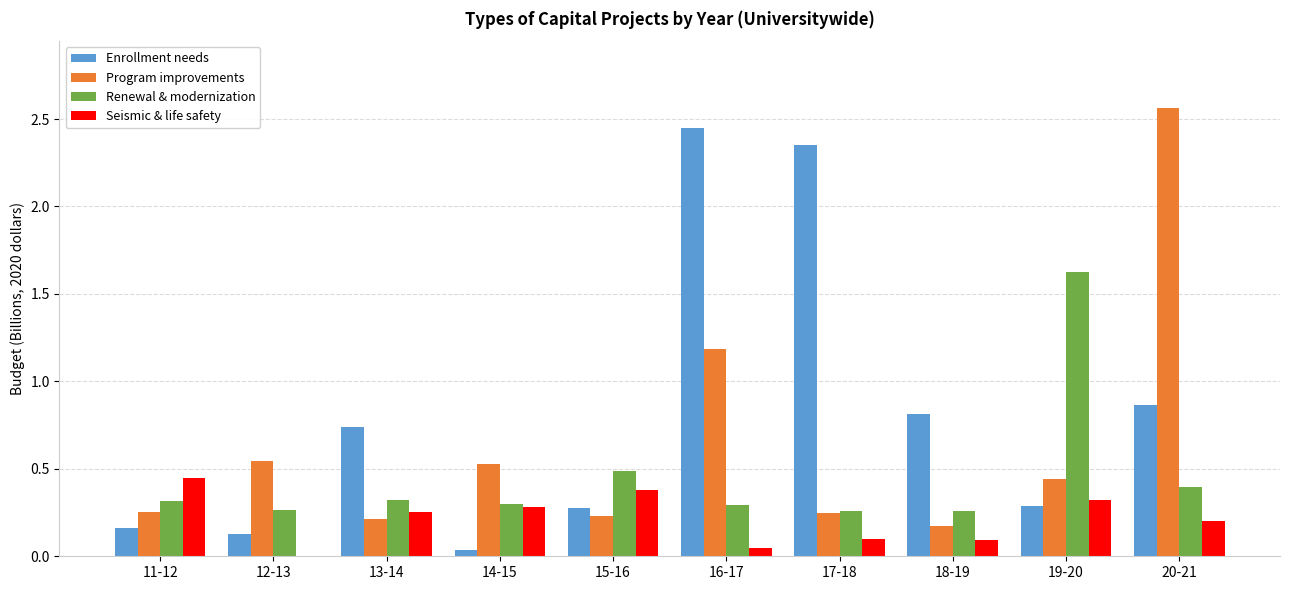

Is it true that Renewal & modernization equals 0.3 at 13-14?

True